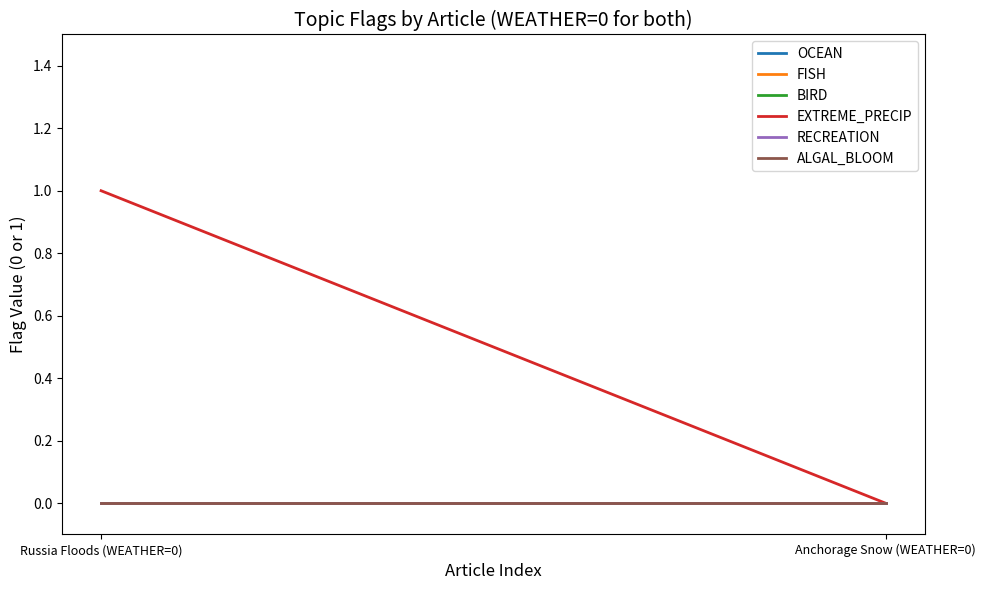

Is this an area chart (filled region under the line)?

No